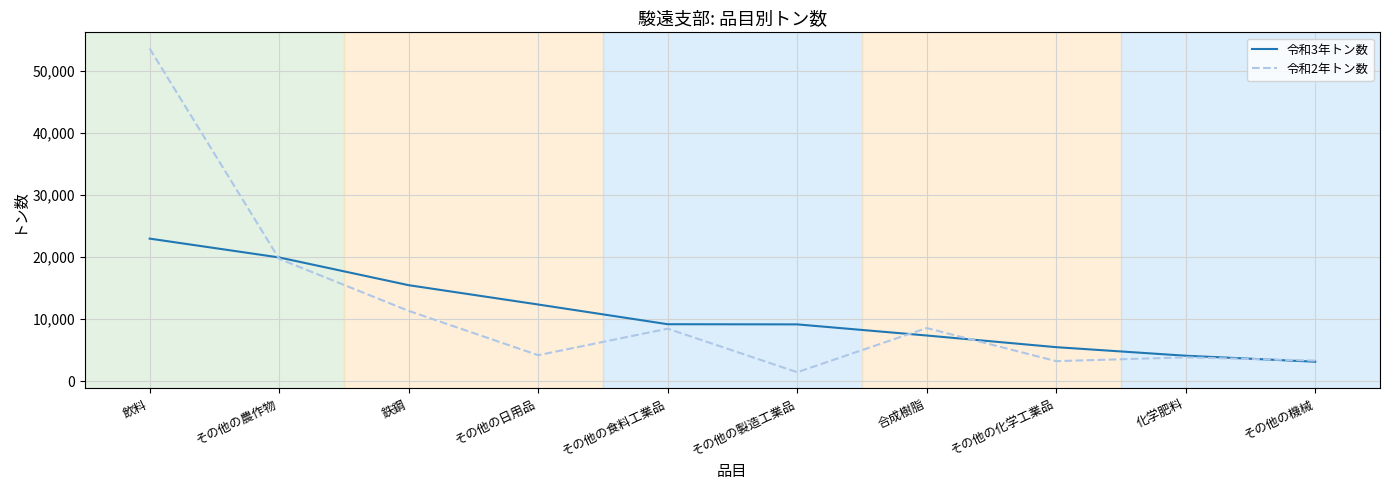

Which series has the widest spread of values?

令和2年トン数